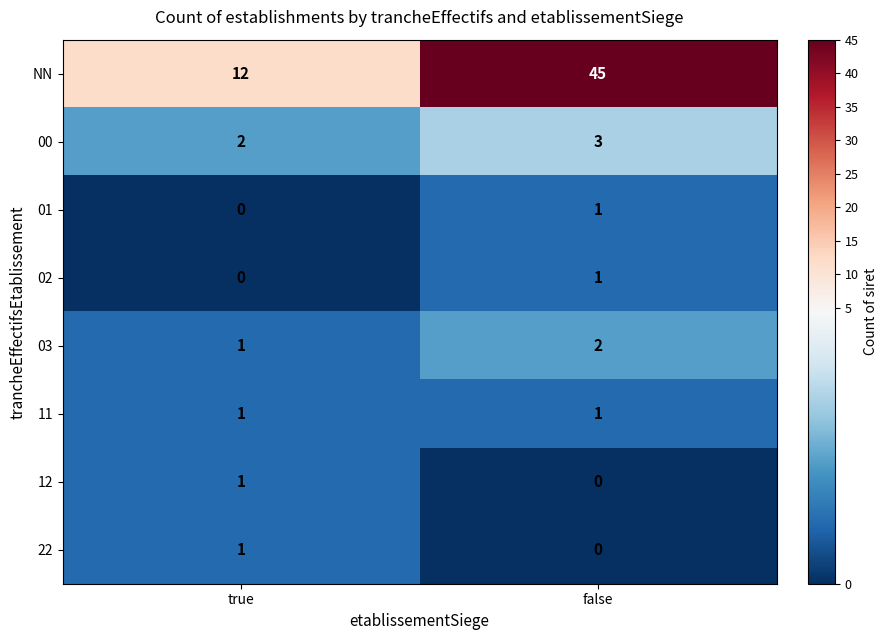

Between true and false, which series saw the biggest shift?

NN